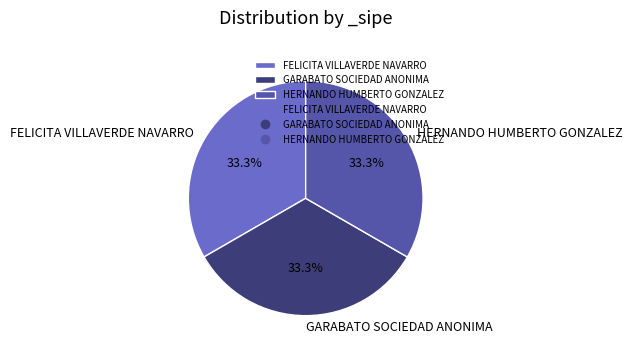

What portion of the pie excludes GARABATO SOCIEDAD ANONIMA?

66.7%